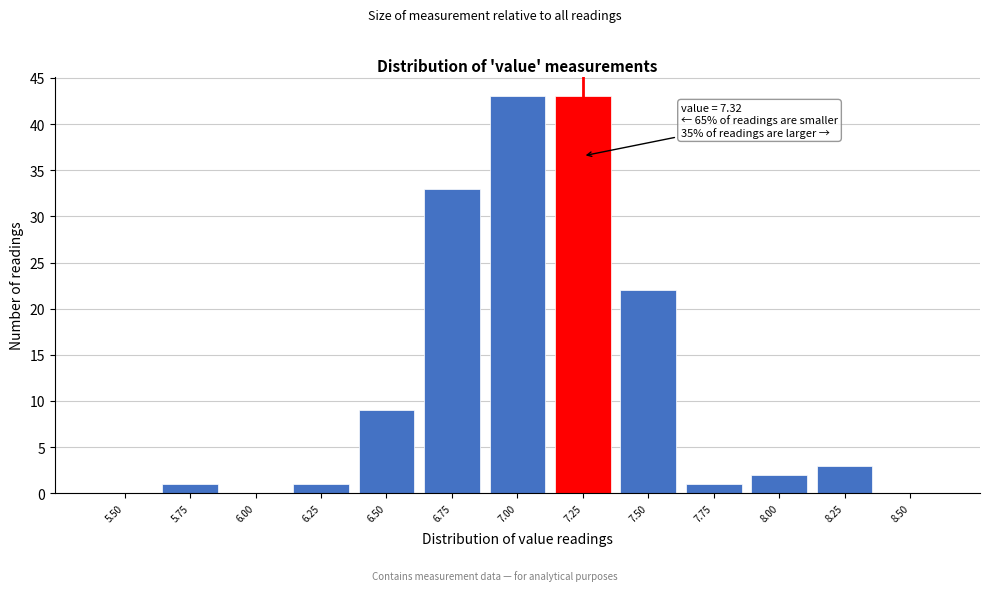

Reading right to left, extract all data points from this chart.

8.50=0	8.25=3	8.00=2	7.75=1	7.50=22	7.25=43	7.00=43	6.75=33	6.50=9	6.25=1	6.00=0	5.75=1	5.50=0